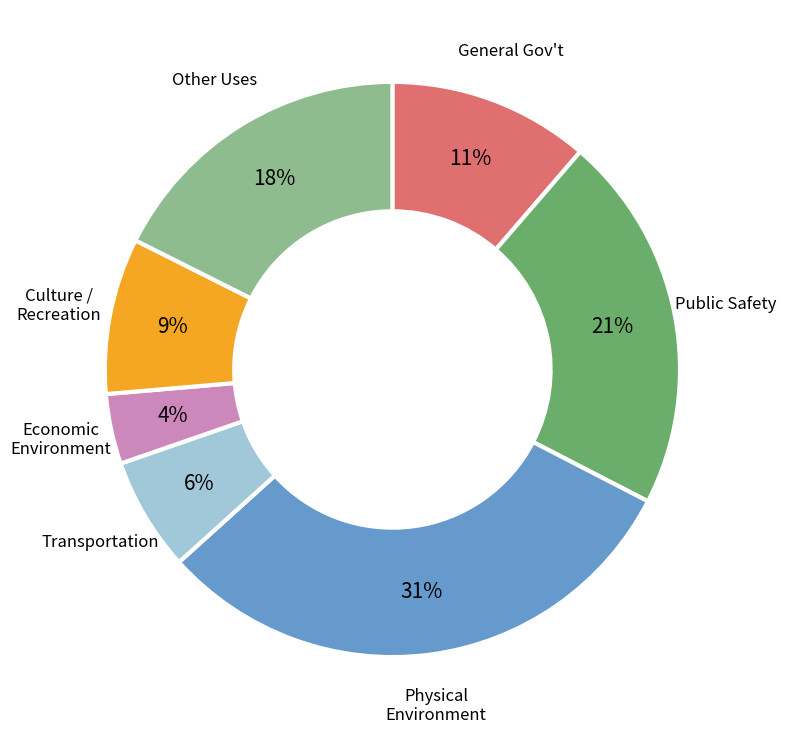

How many segments does this pie chart have?

7